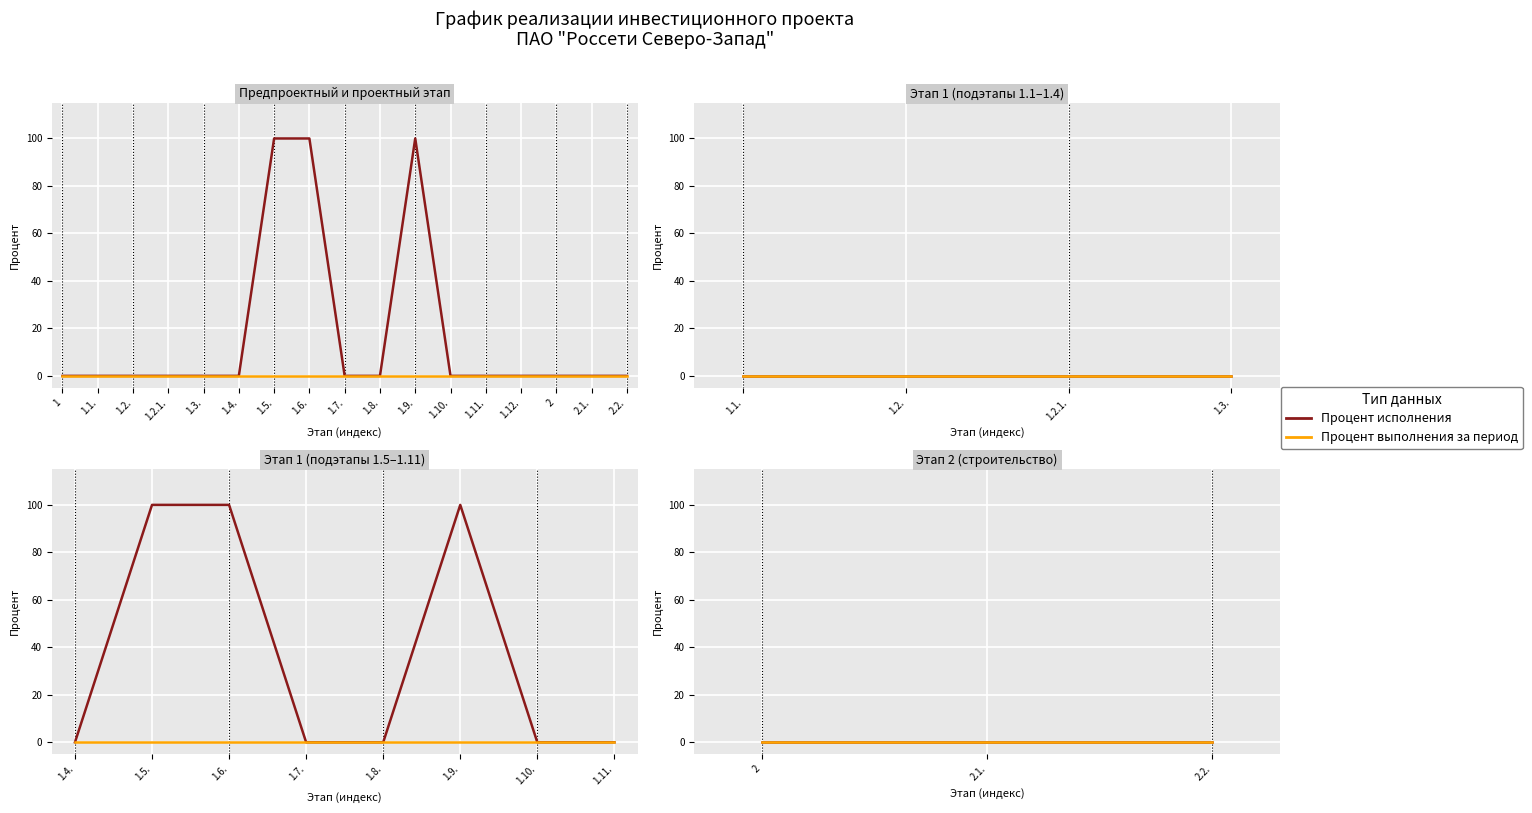

The chart shows a value of -61 at 1. True or false?

False